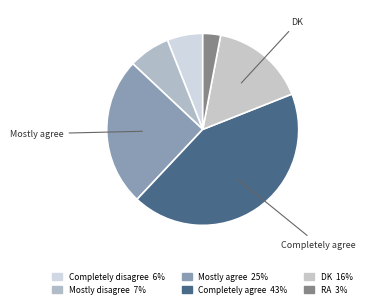

Does Mostly disagree represent more than half of the total?

No